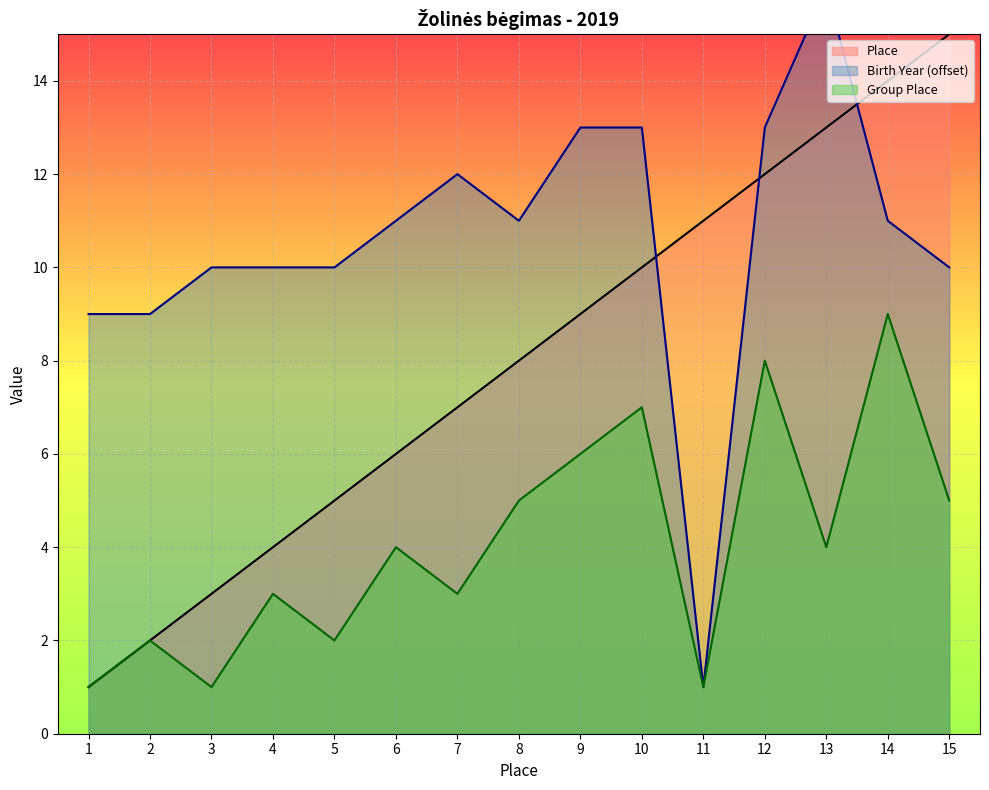

How many interior local peaks does the Birth Year (offset) series have?

2